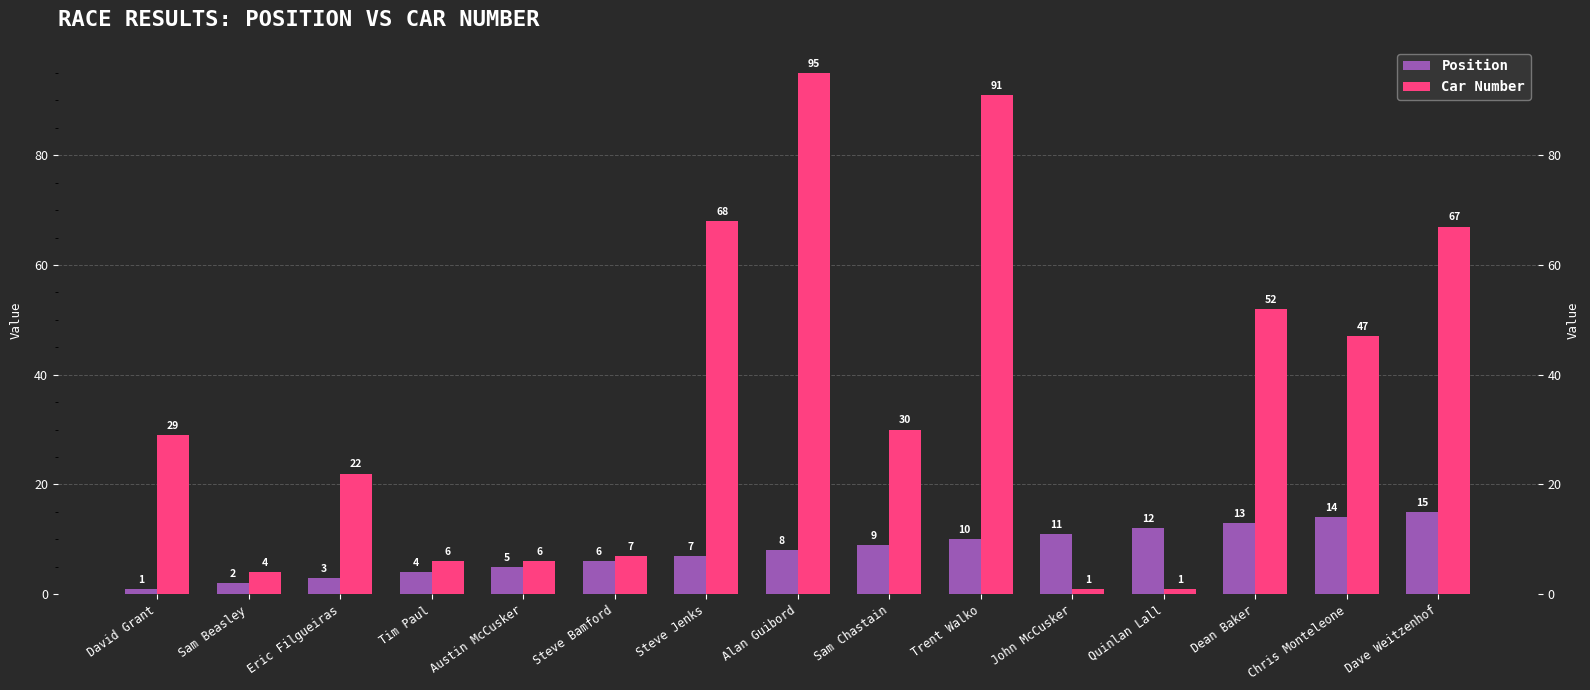

Between Steve Bamford and Steve Jenks, which series saw the biggest shift?

Car Number